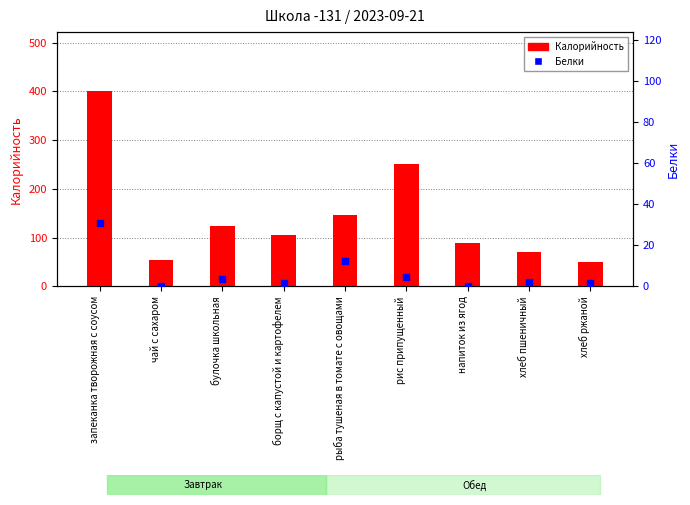

Which series has the widest spread of Y values?

Калорийность